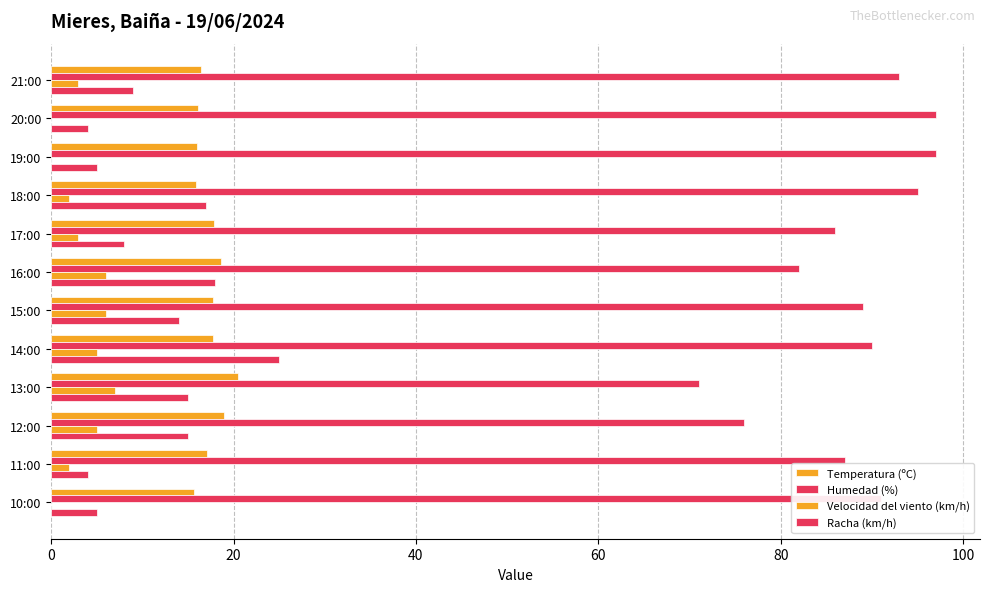

How many series are shown in this chart?

4